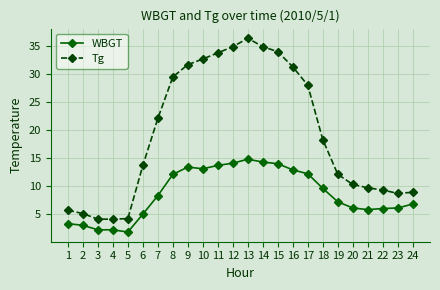

What is the sum of all Tg values?

463.5